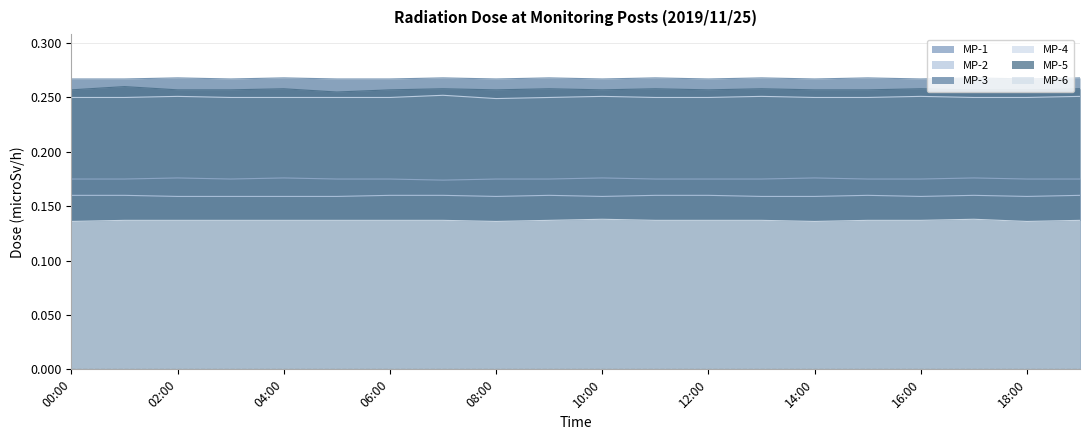

What are all the series names shown in the legend?

MP-1, MP-2, MP-3, MP-4, MP-5, MP-6